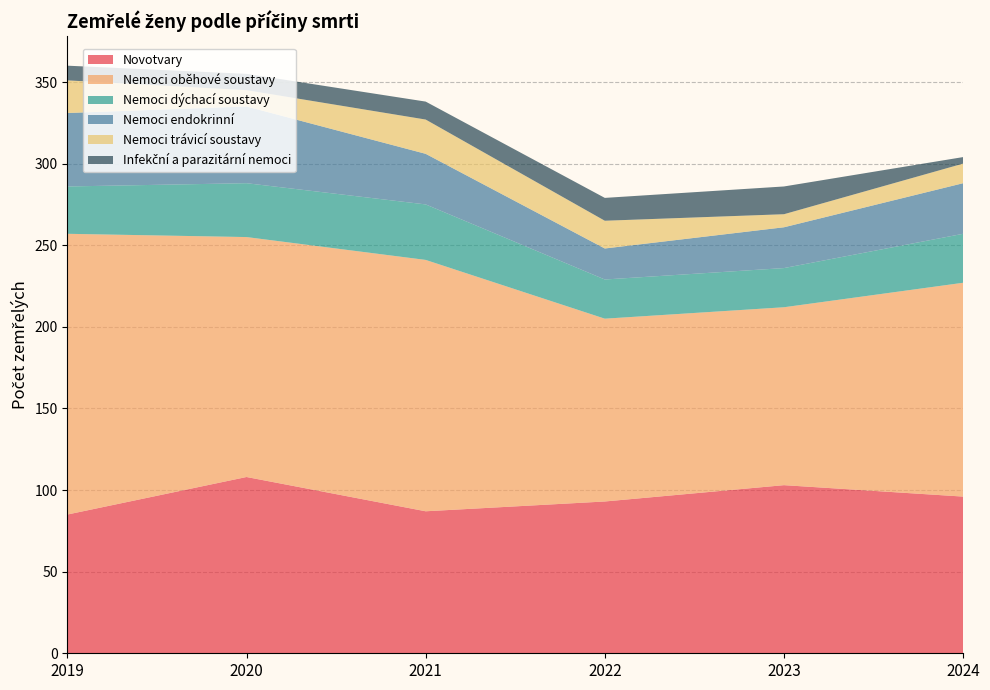

Reading left to right, transcribe all the data shown in this chart.

Novotvary: 2019=85	2020=108	2021=87	2022=93	2023=103	2024=96
Nemoci oběhové soustavy: 2019=172	2020=147	2021=154	2022=112	2023=109	2024=131
Nemoci dýchací soustavy: 2019=29	2020=33	2021=34	2022=24	2023=24	2024=30
Nemoci endokrinní: 2019=45	2020=47	2021=31	2022=19	2023=25	2024=31
Nemoci trávicí soustavy: 2019=20	2020=10	2021=21	2022=17	2023=8	2024=12
Infekční a parazitární nemoci: 2019=9	2020=10	2021=11	2022=14	2023=17	2024=4